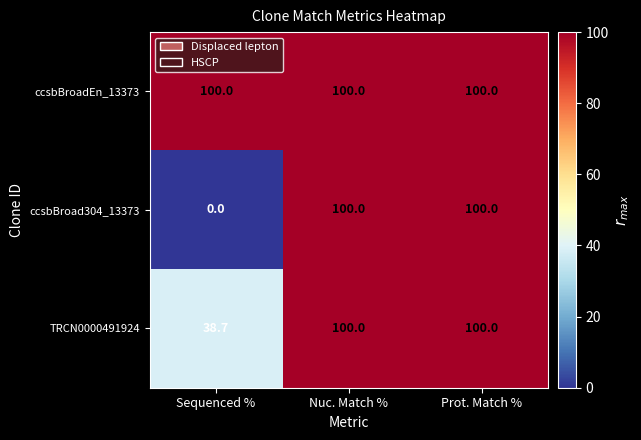

What is the total value across all series at Sequenced %?

138.7